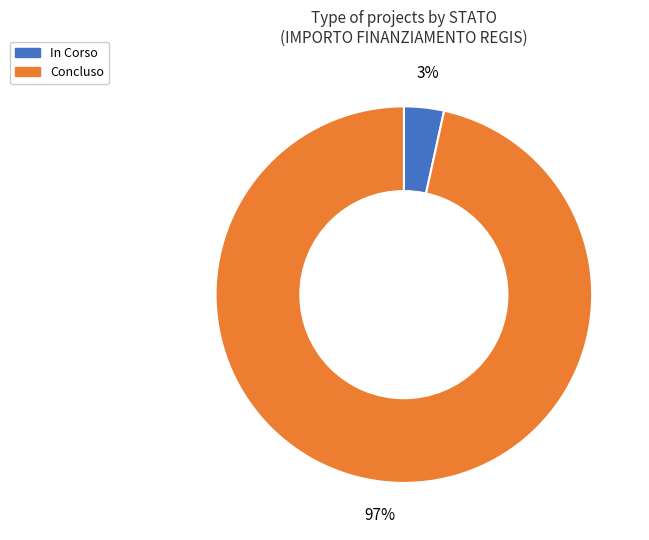

Combined, do In Corso and Concluso account for over 50%?

Yes